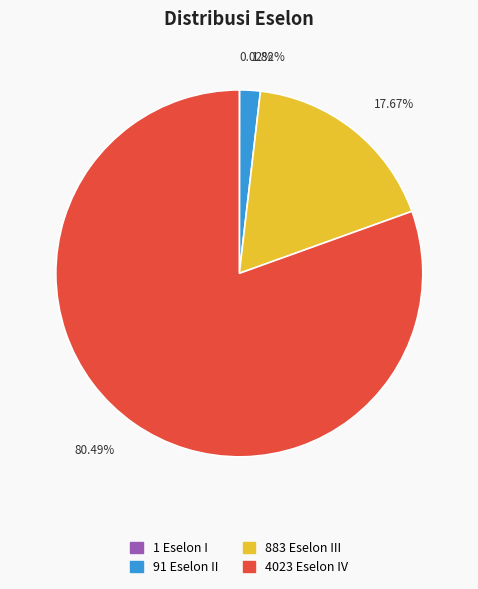

Does any single category account for the majority?

Yes